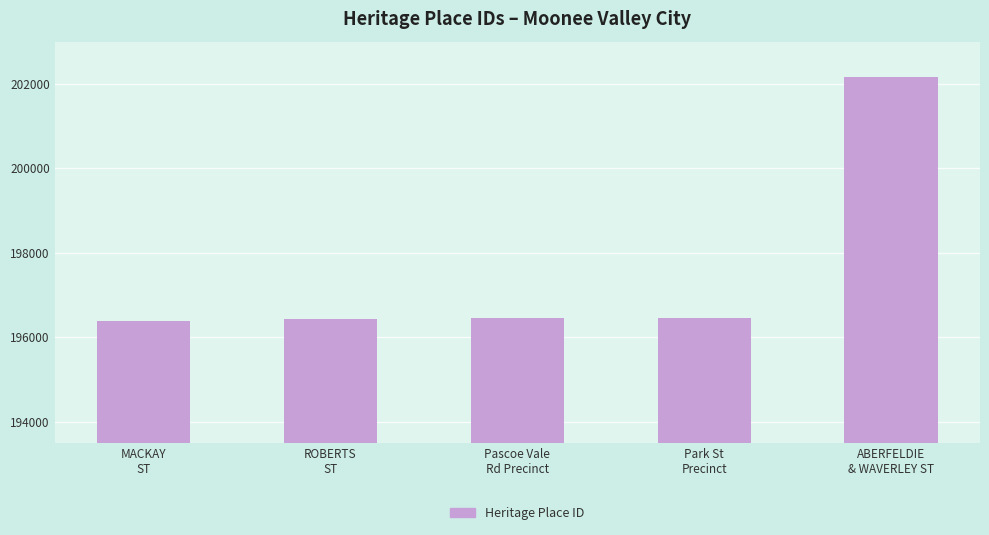

What is the difference between the maximum and minimum values?

5773